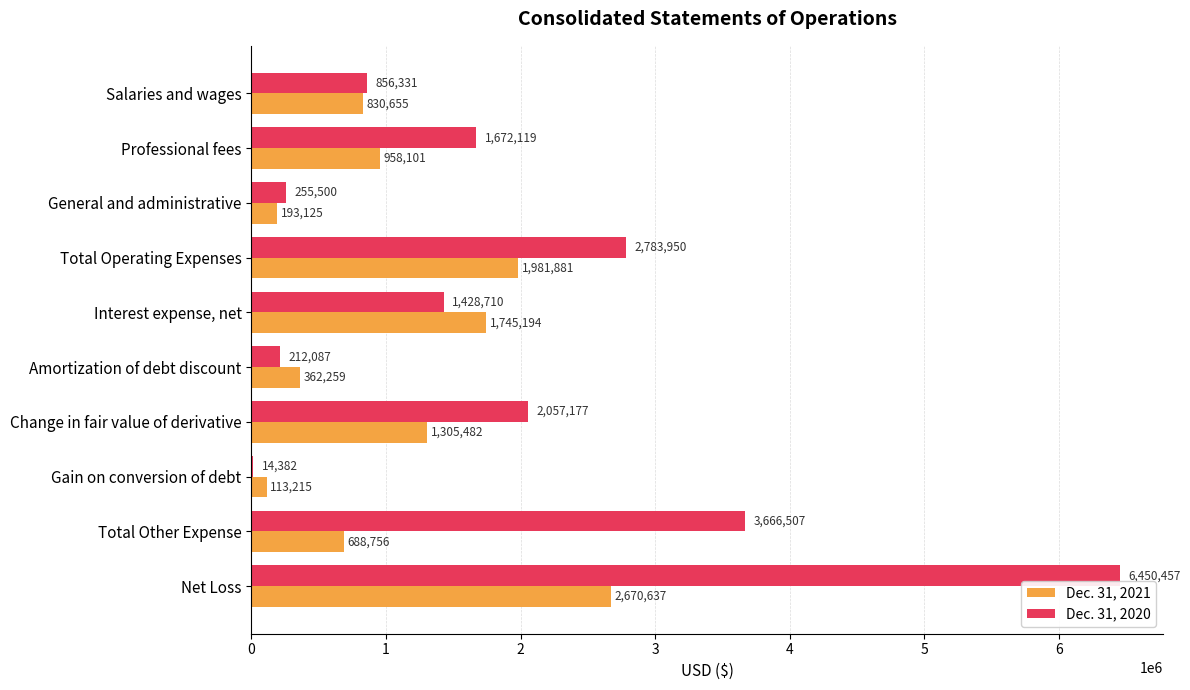

At which category is the sum across all series the highest?

Net Loss